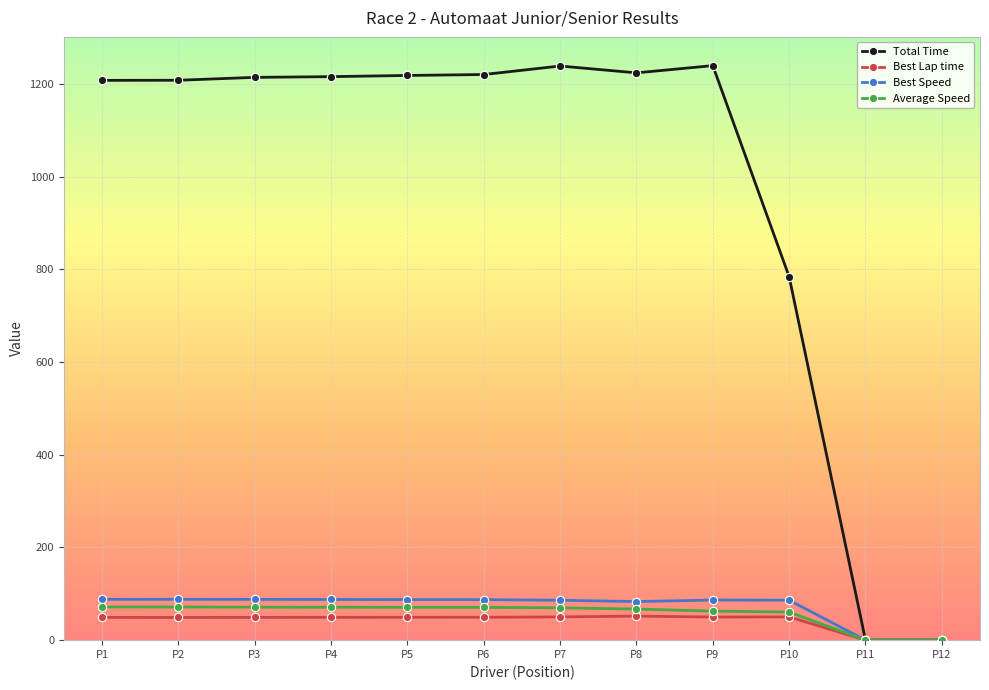

What is the value of the Best Speed point at the 6th from the left?

87.5